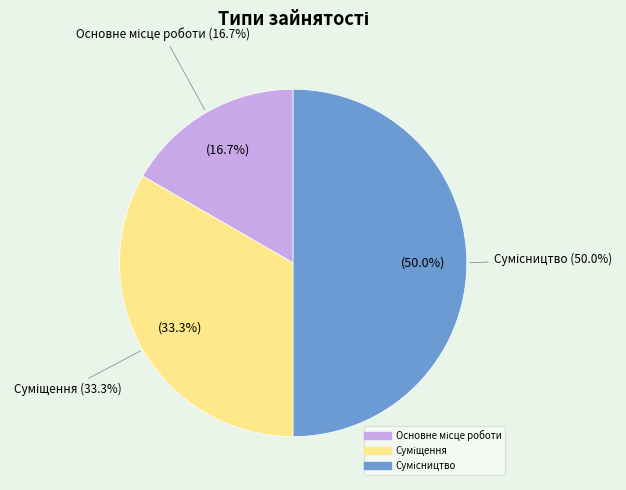

What is the total percentage of Сумісництво and Основне місце роботи?

66.7%